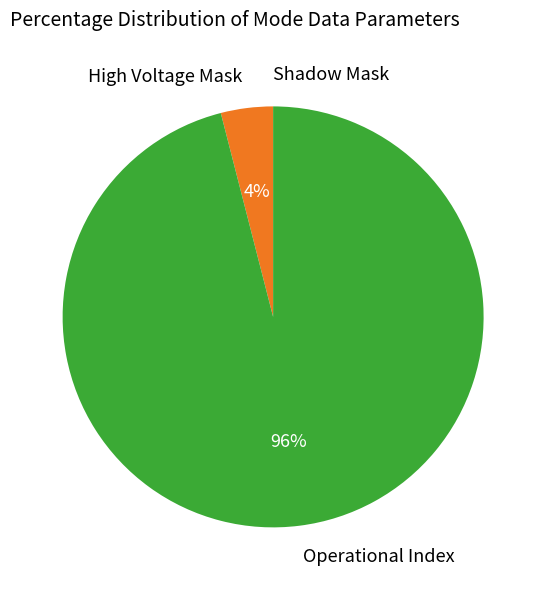

Does any single category account for the majority?

Yes